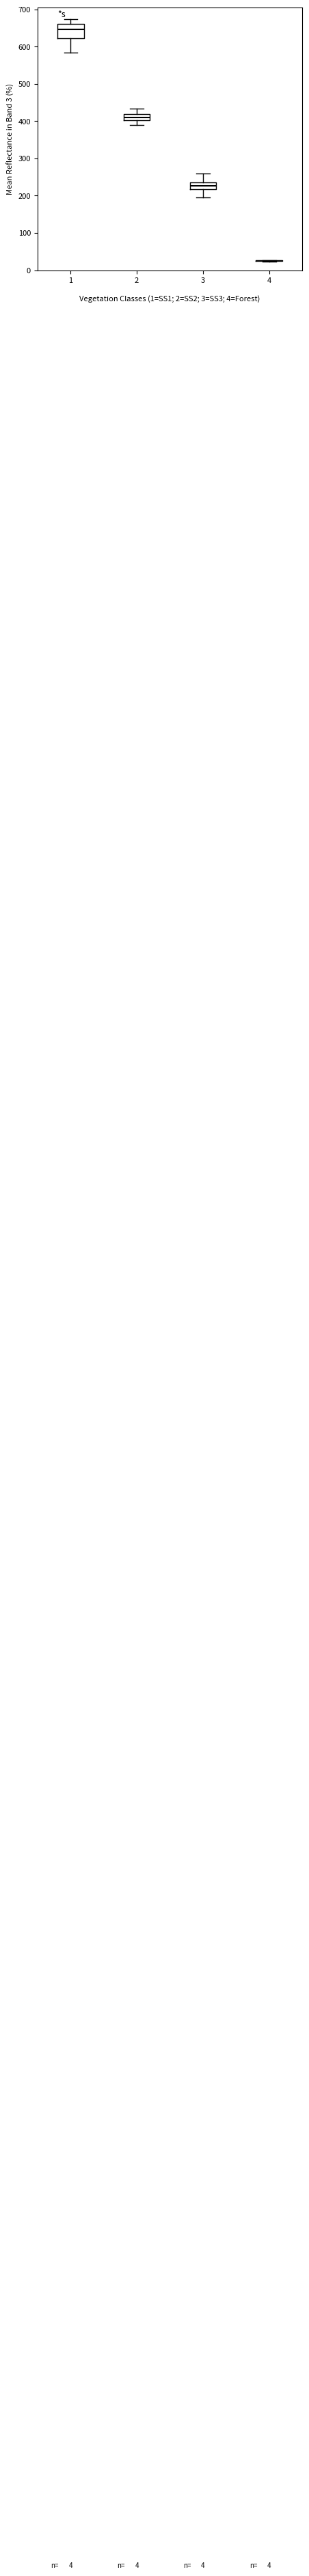

Comparing the boxes themselves (not the whiskers), which one is the tallest?

1